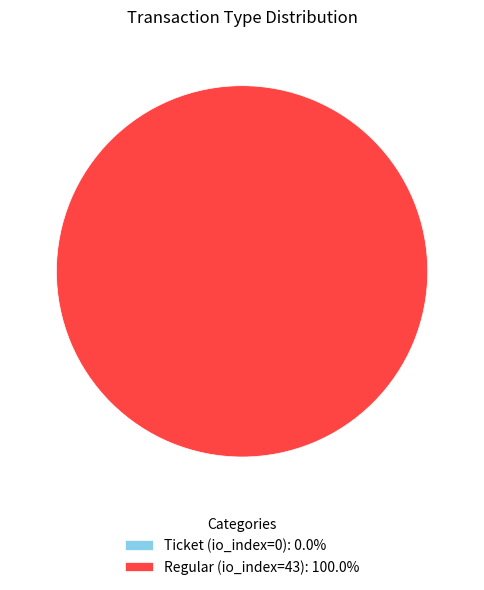

Is the sum of Ticket (io_index=0) and Regular (io_index=43) greater than half?

Yes